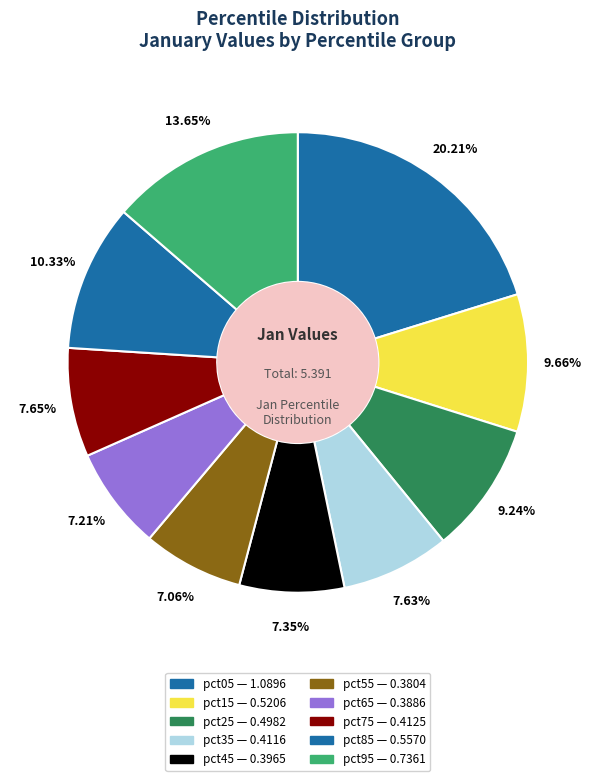

Count the number of slices in the pie.

10